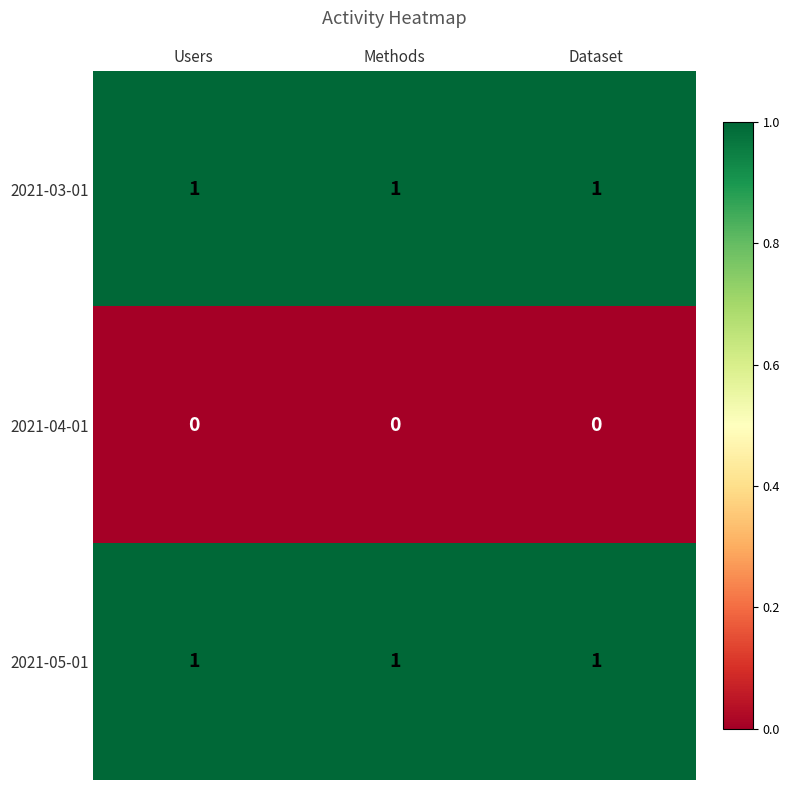

What is the sum of all 2021-05-01 values?

3